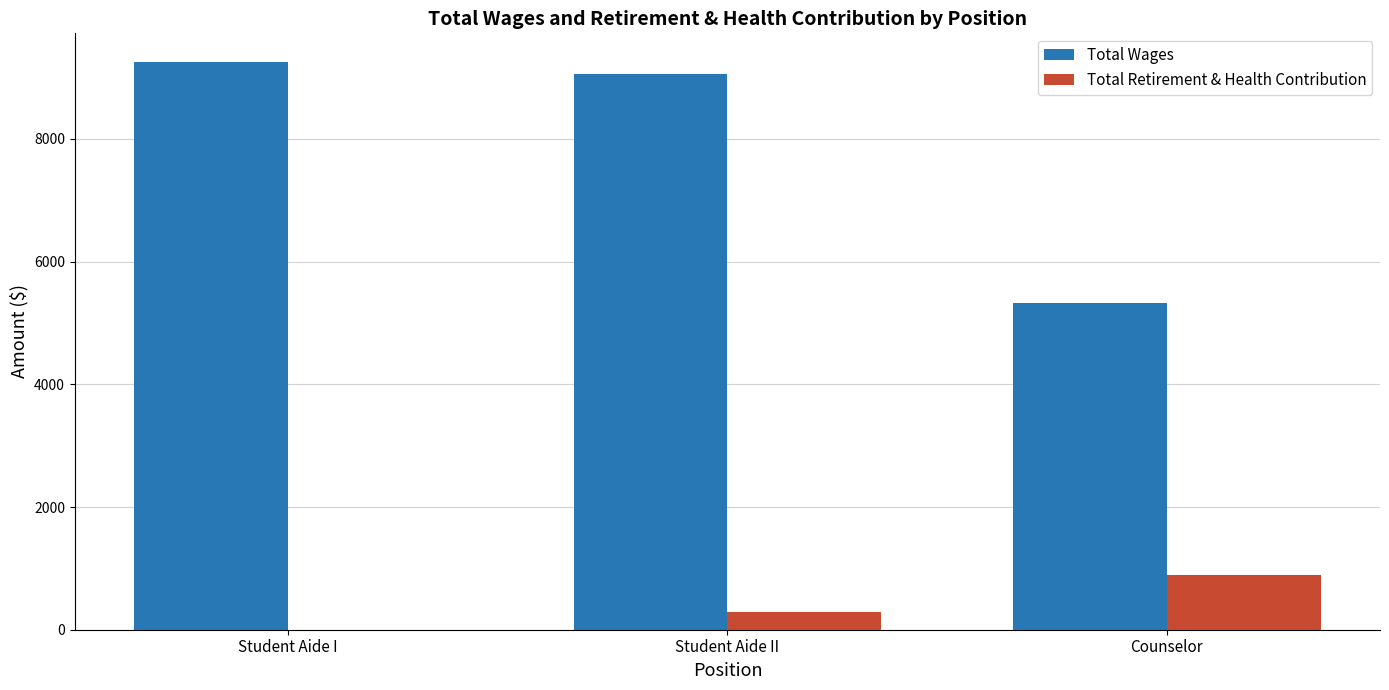

Which category has the highest value across all series?

Student Aide I